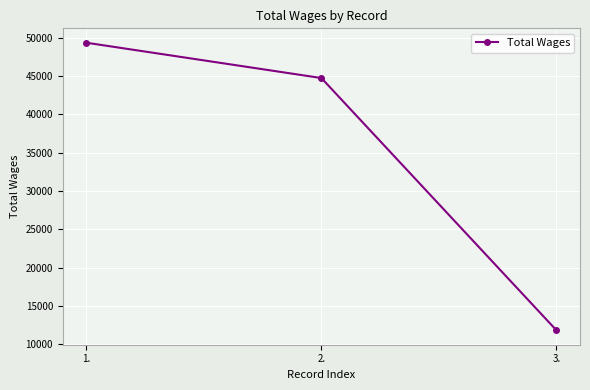

Reading left to right, what are all the values shown in this chart?

49342	44733	11824